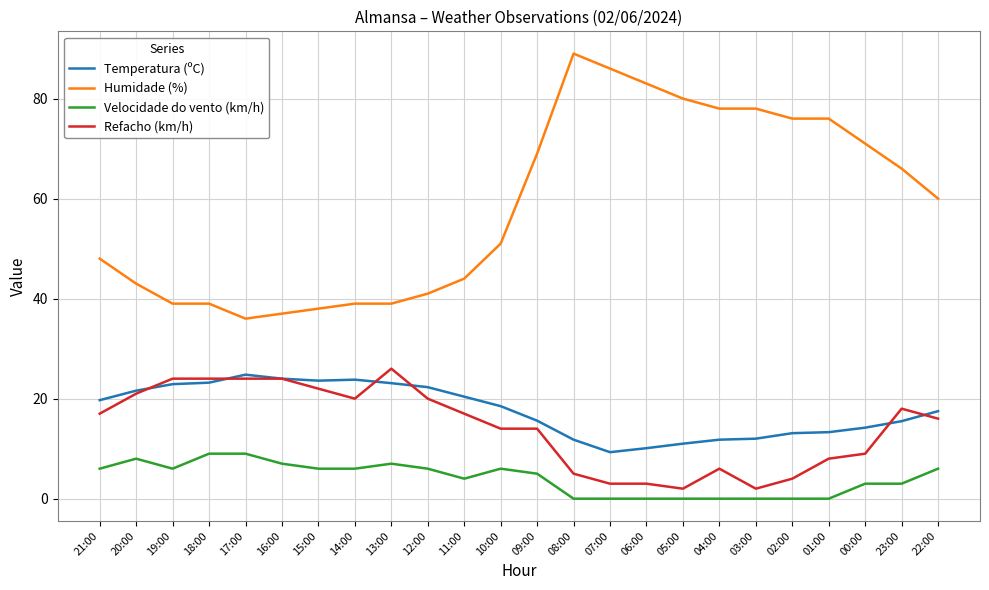

What is the spread (max minus min) of values at 20:00?

35.0